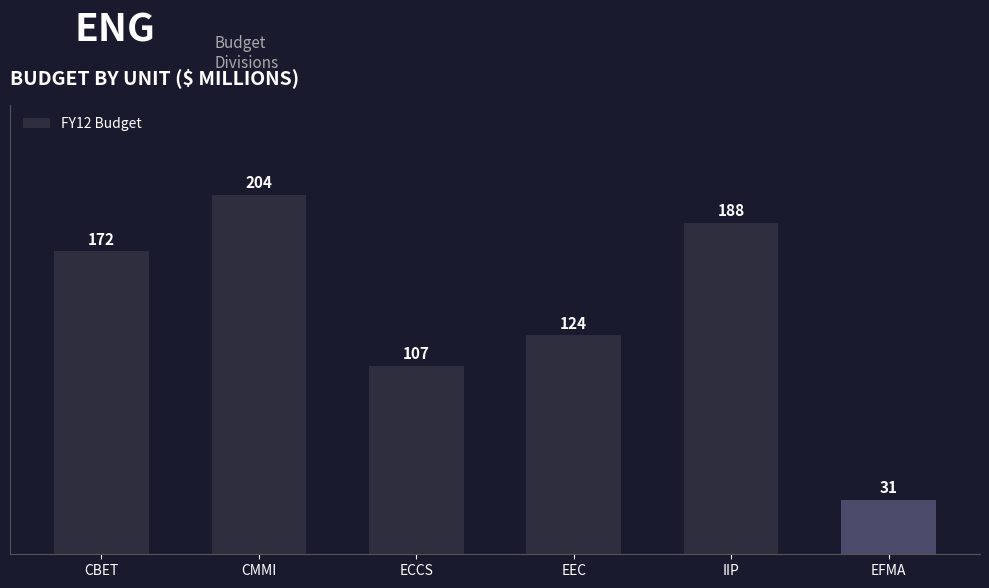

Which category has the lowest value across all series?

EFMA